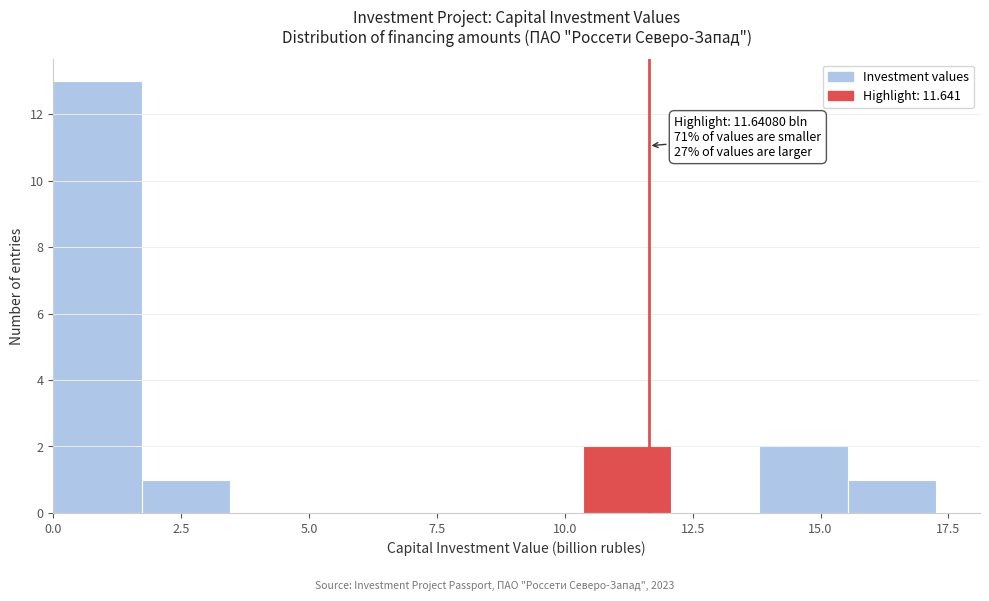

Around what value on the x-axis is the tallest bar? Give the approximate position of its centre, as read against the axis.

1.0